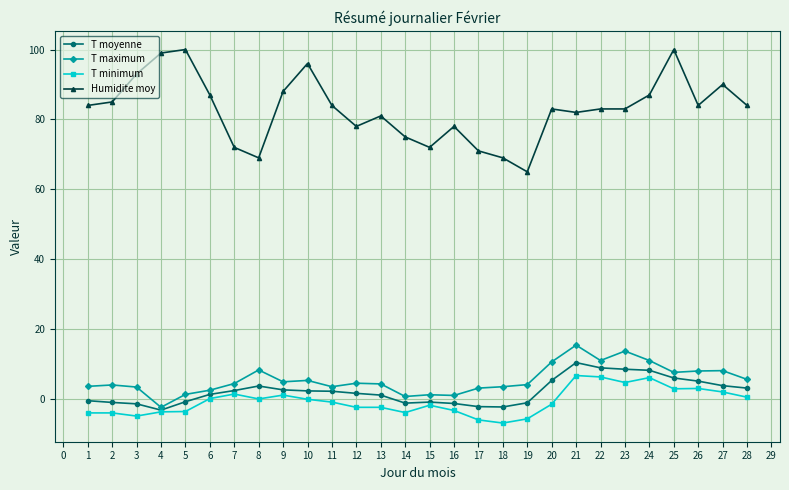

What is the maximum value for T maximum?

15.4